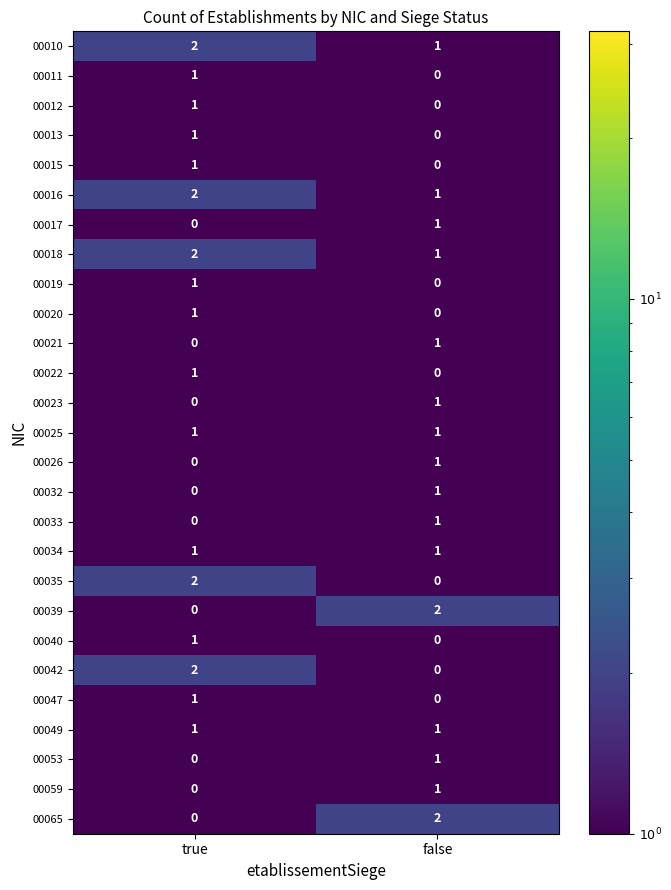

At which label is 00019 closest to 0?

false